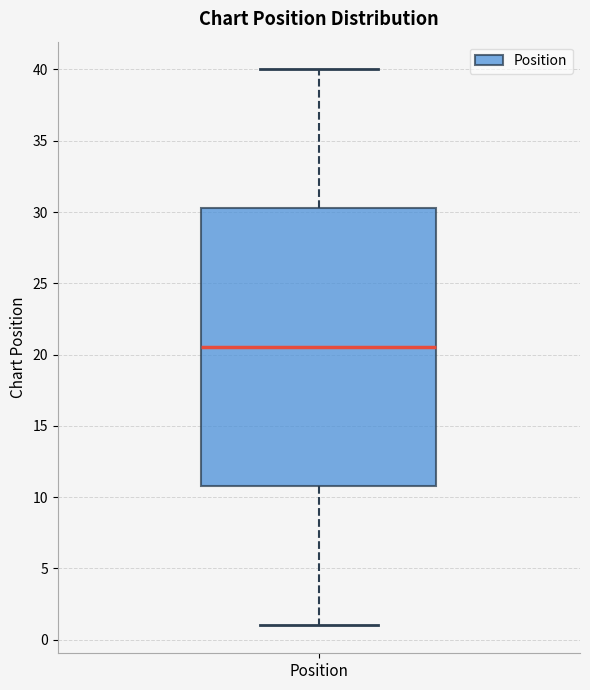

Transcribe this box plot: give where the median line is, the range the box spans, and where the two whiskers end, as read against the y-axis. The values are not printed on the chart, so give them approximately, as read against the axis.

median 20.5, box 11.0 to 30.5, whiskers 1.0 to 40.0